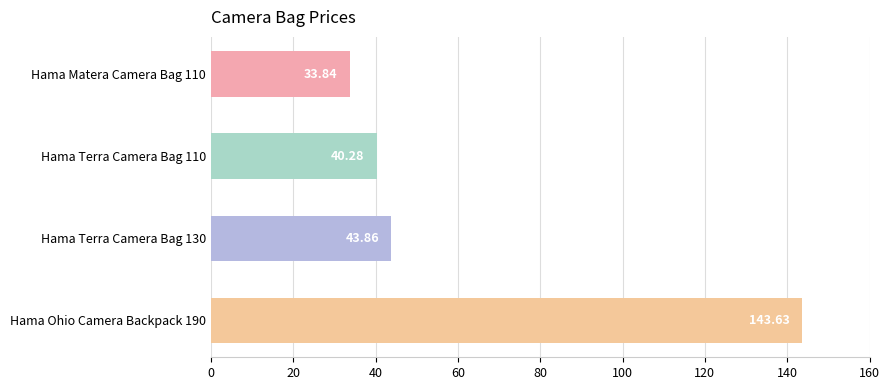

List the labels in order of value, largest first.

Hama Ohio Camera Backpack 190, Hama Terra Camera Bag 130, Hama Terra Camera Bag 110, Hama Matera Camera Bag 110